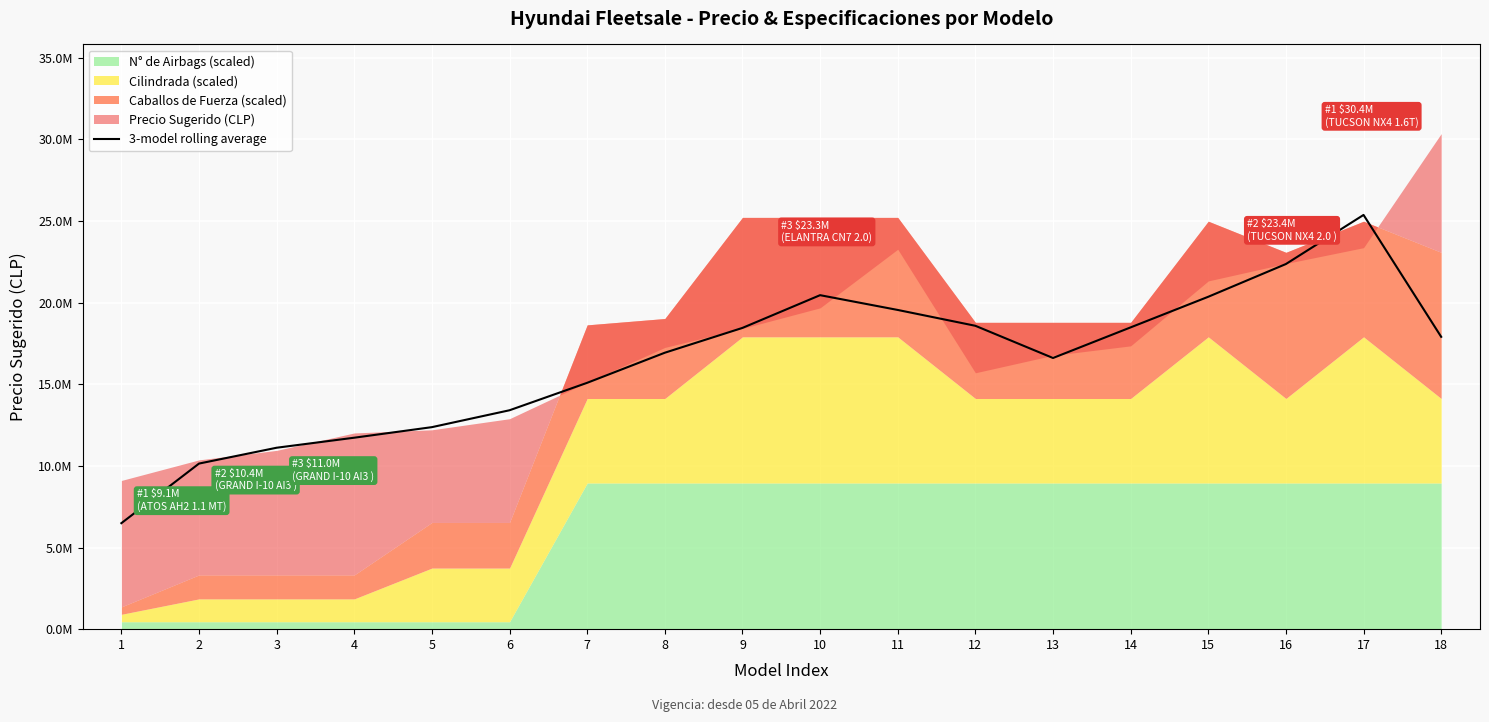

At which category does the chart reach its minimum across all series?

1